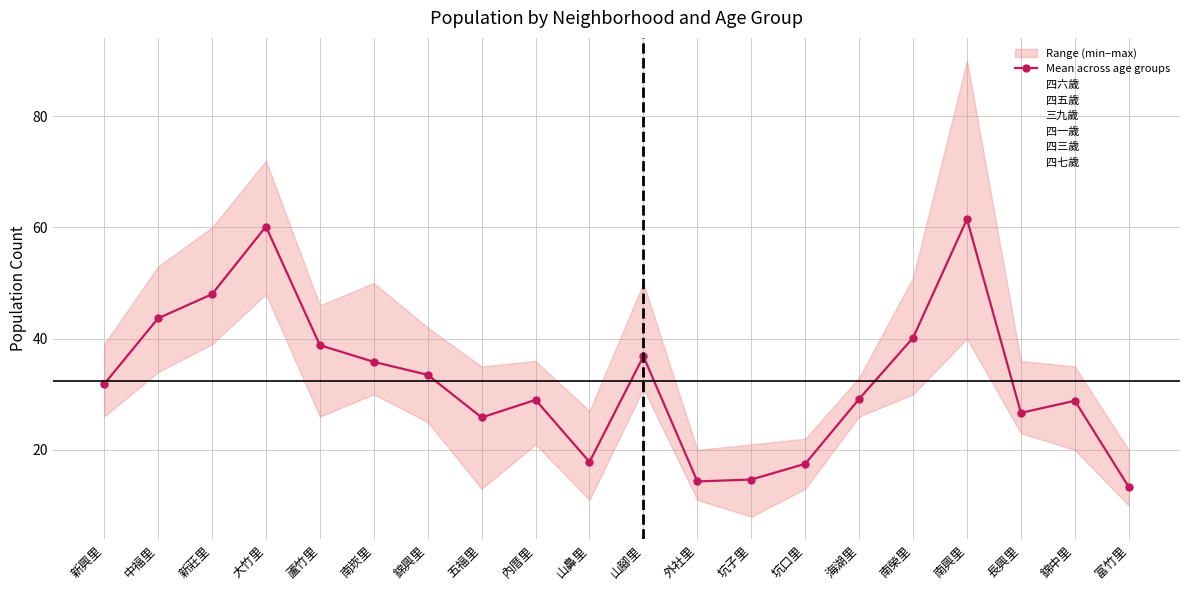

What is the difference between the 四三歲 values at 坑子里 and 海湖里?

12